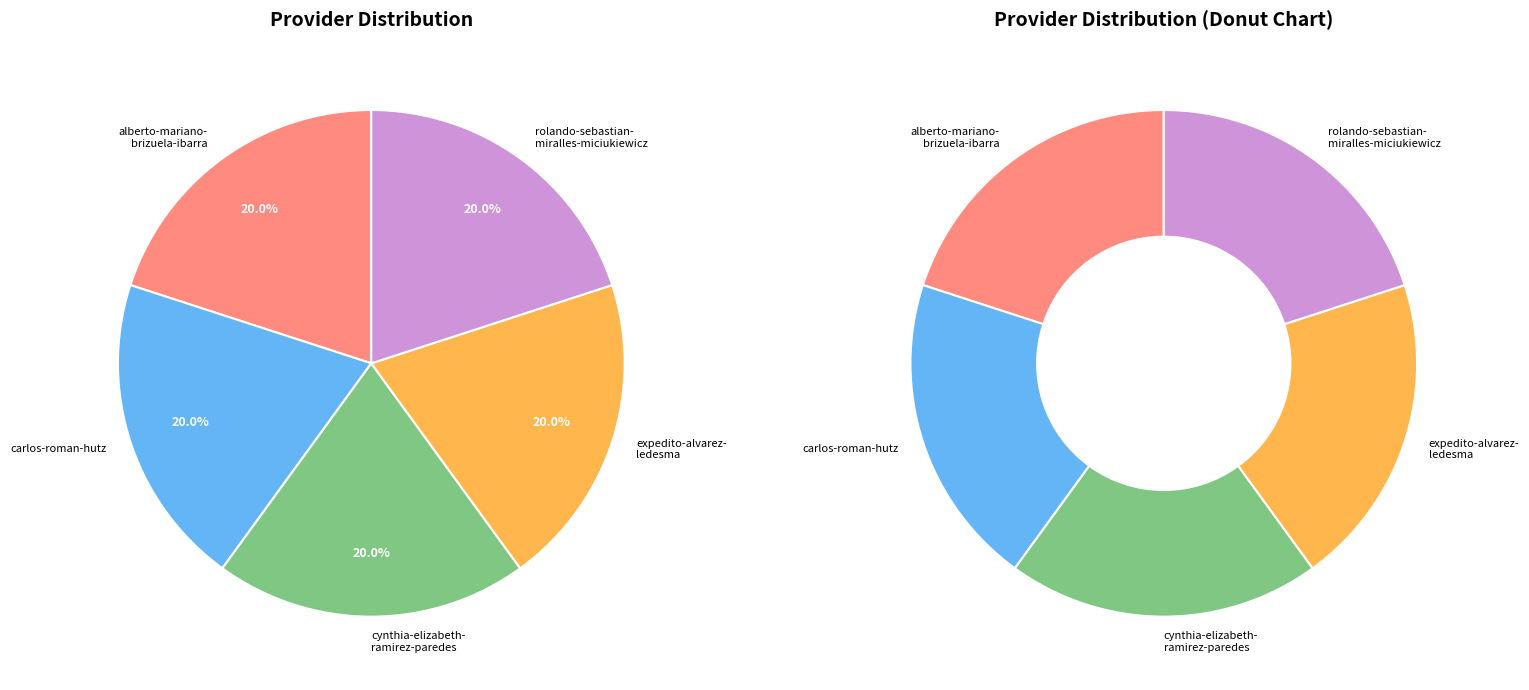

To the nearest percent, what portion does rolando-sebastian-miralles-miciukiewicz represent?

20%